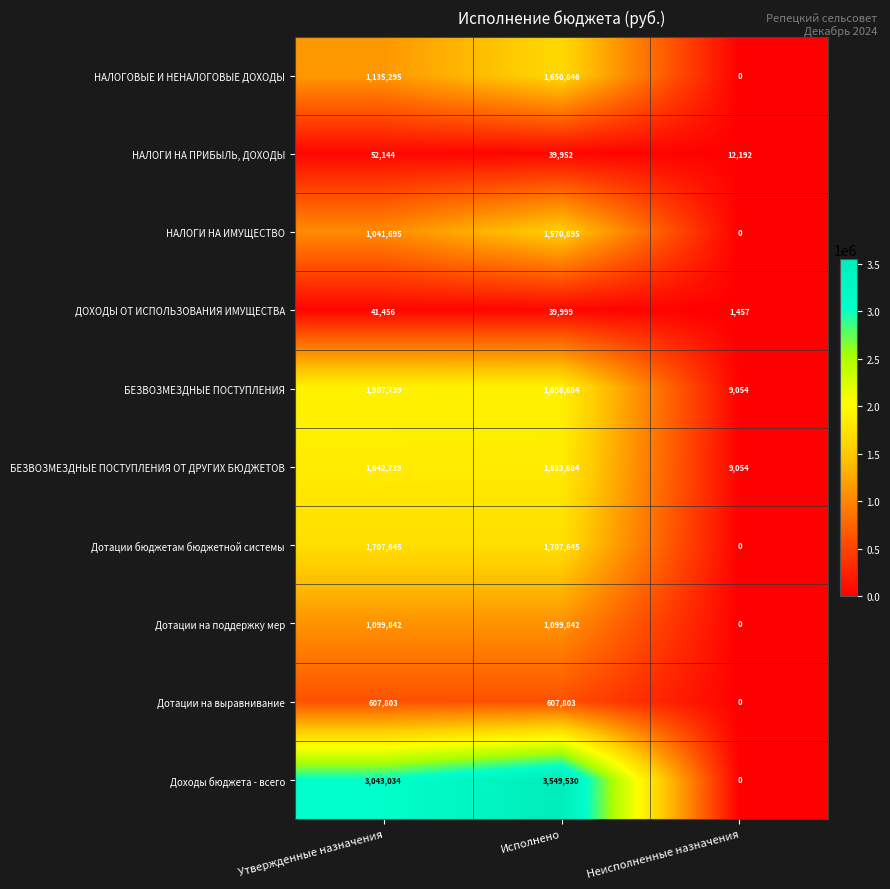

What is the spread (max minus min) of values at Исполнено?

3509578